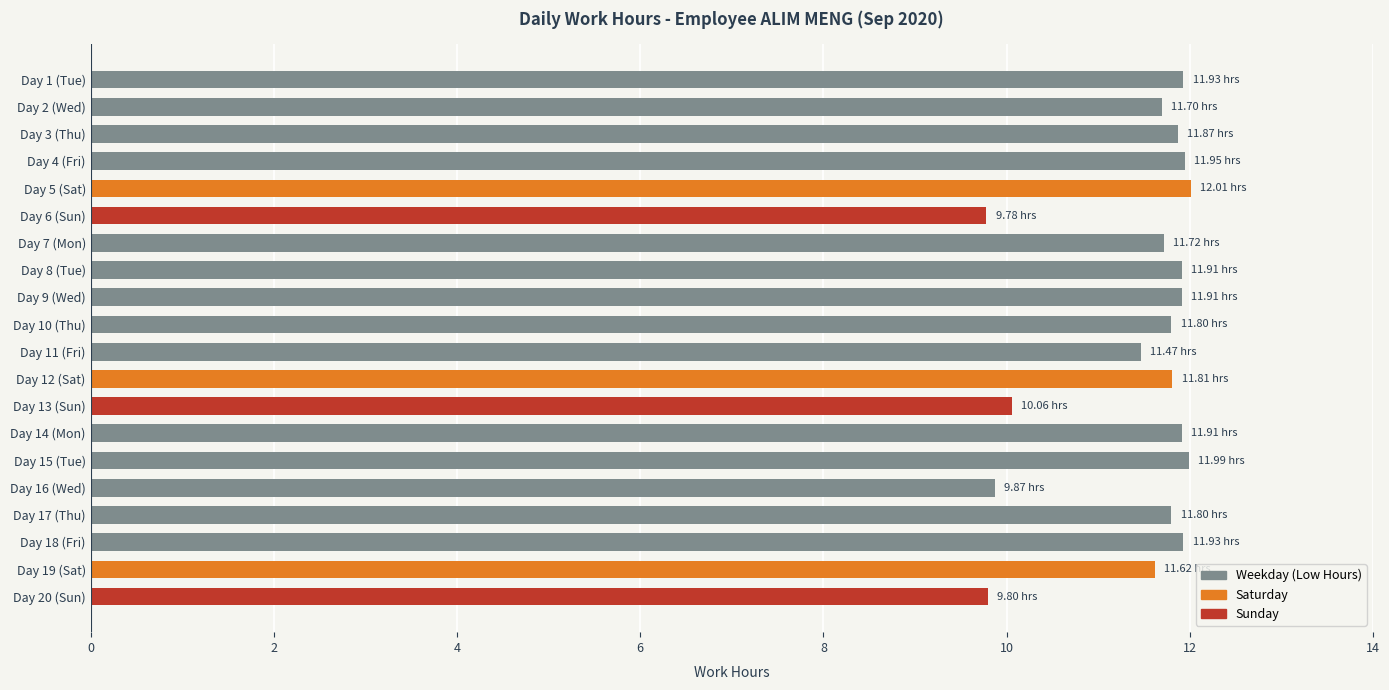

What is the maximum value shown in the chart?

12.0